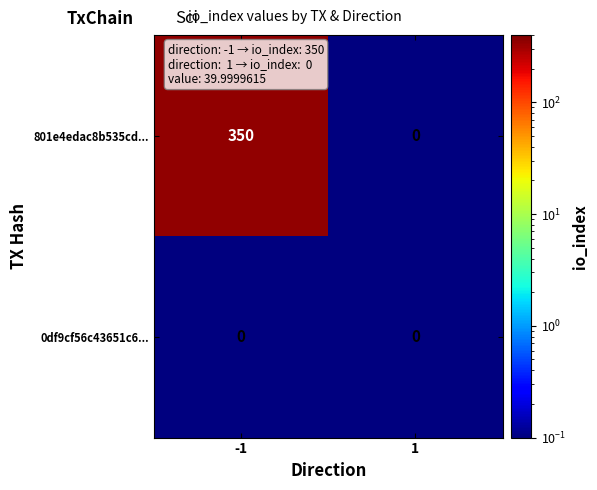

Which series has the largest total across all categories?

801e4edac8b535cd...